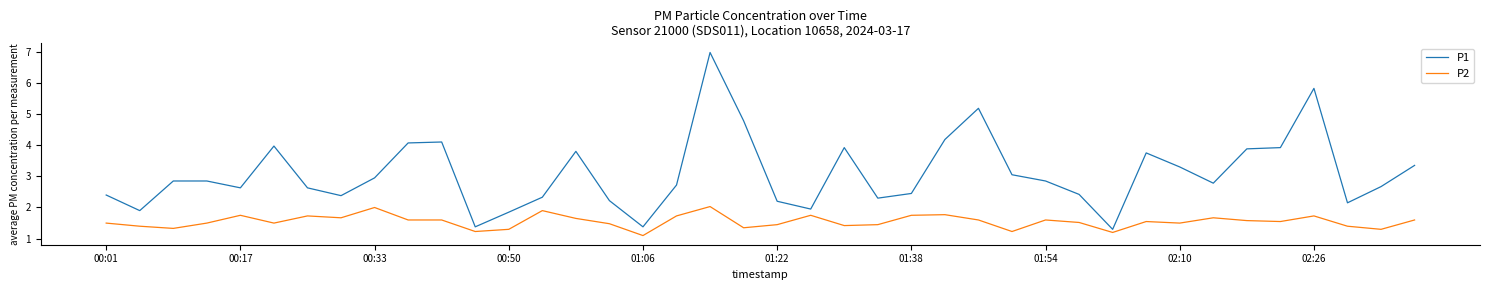

True or false: P1 and P2 intersect in this chart.

False